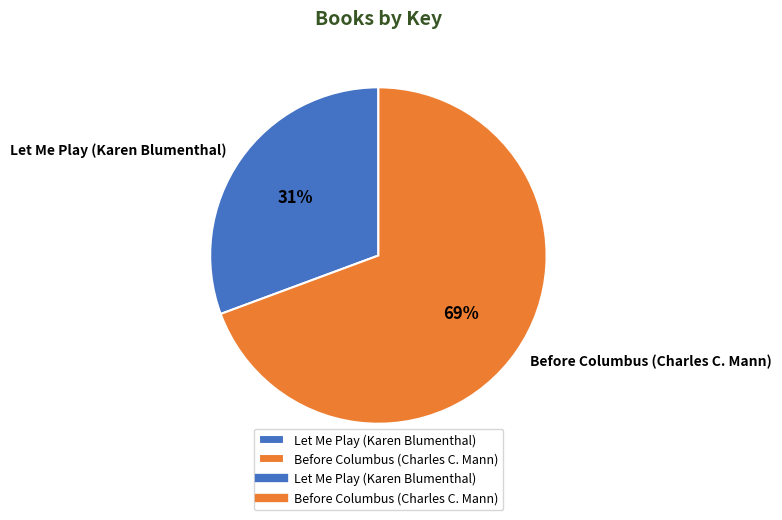

Rank the categories by value from lowest to highest.

Let Me Play (Karen Blumenthal), Before Columbus (Charles C. Mann)